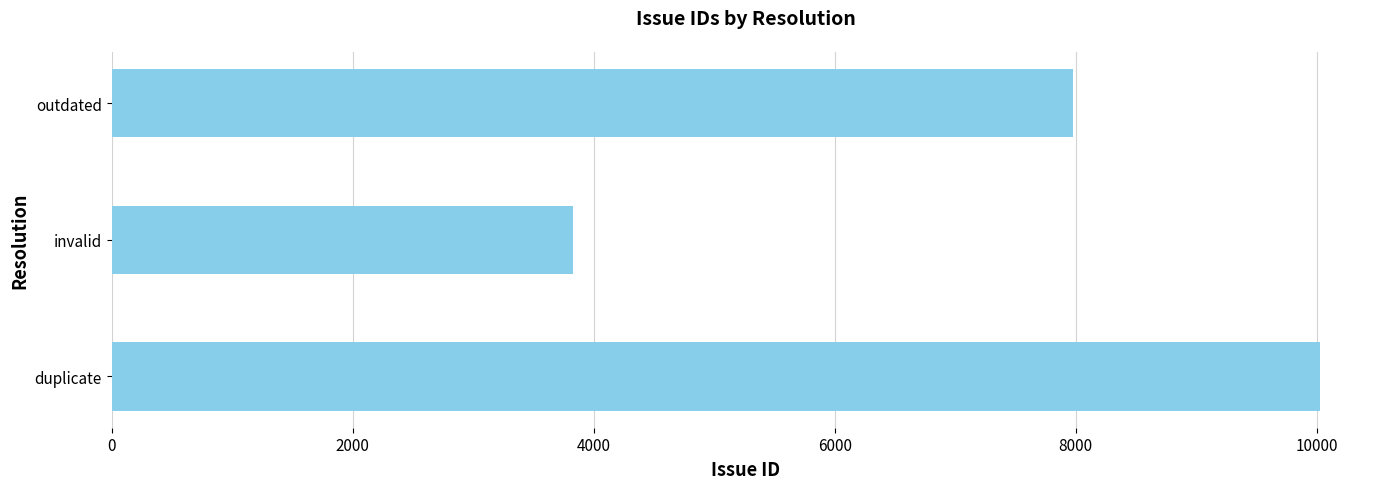

Which category has the lowest value across all series?

invalid